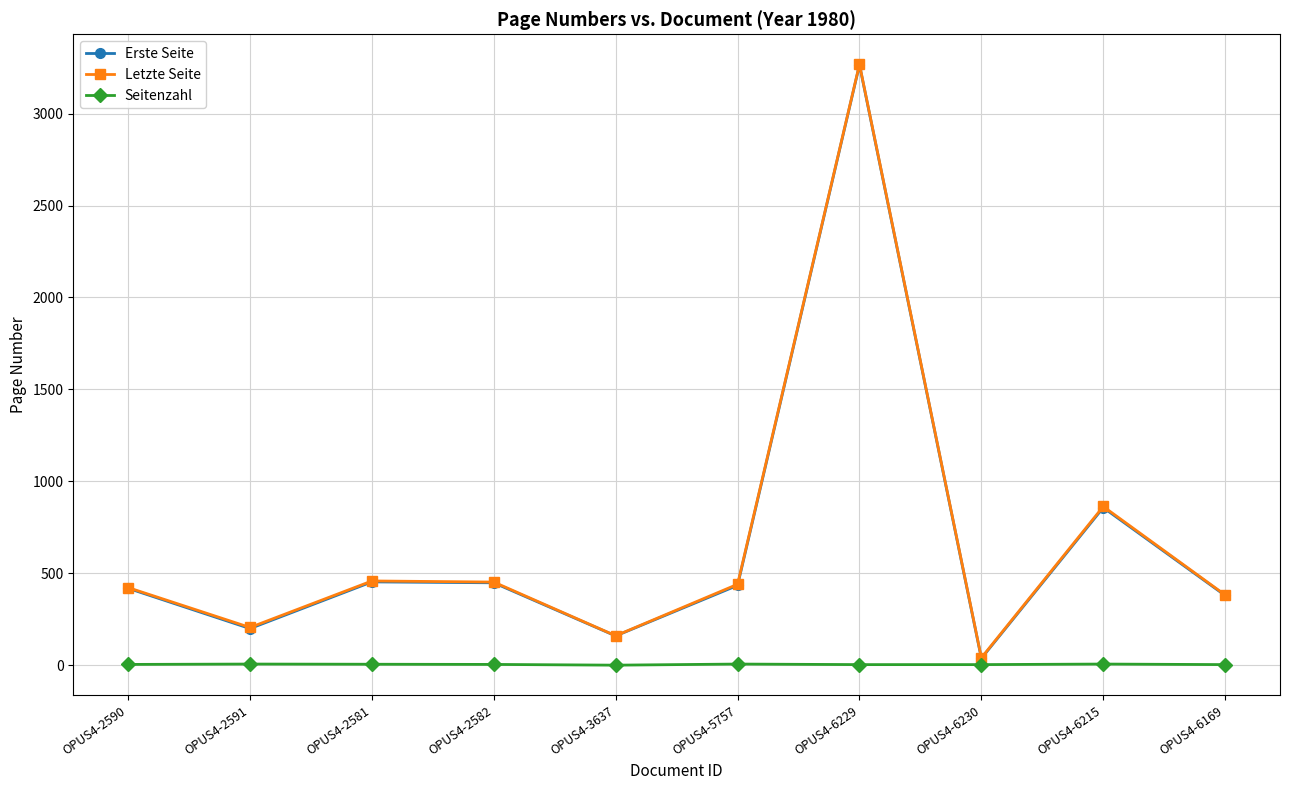

At which category is the sum across all series the highest?

OPUS4-6229